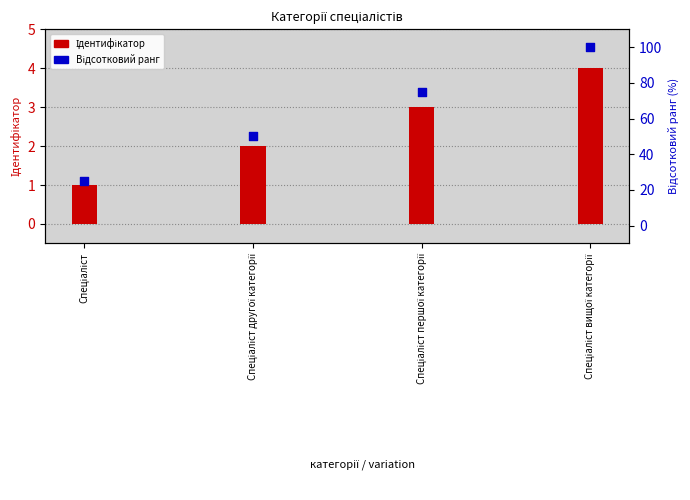

What is the total value across all series at Спеціаліст першої категорії?

78